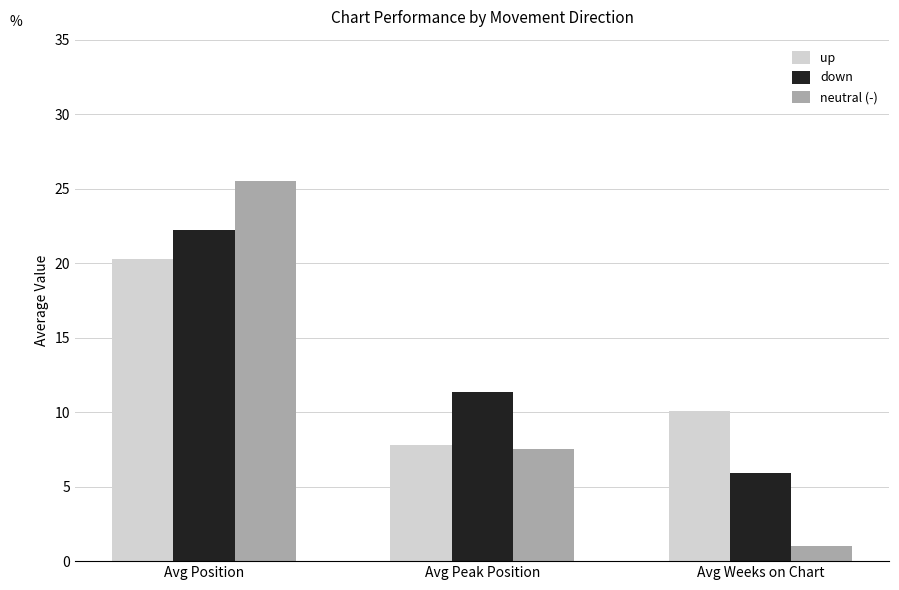

Which series changed the most between Avg Position and Avg Weeks on Chart?

neutral (-)